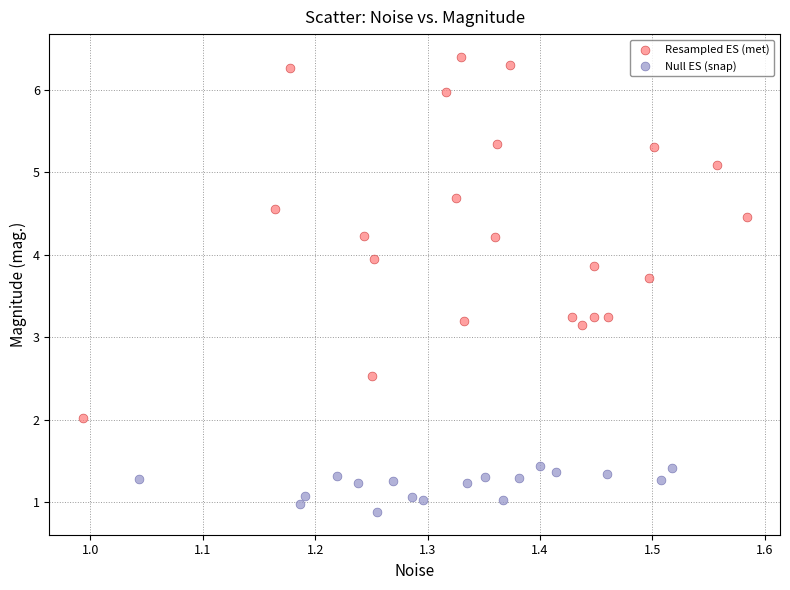

Which series has the largest Y range (max minus min)?

Resampled ES (met)